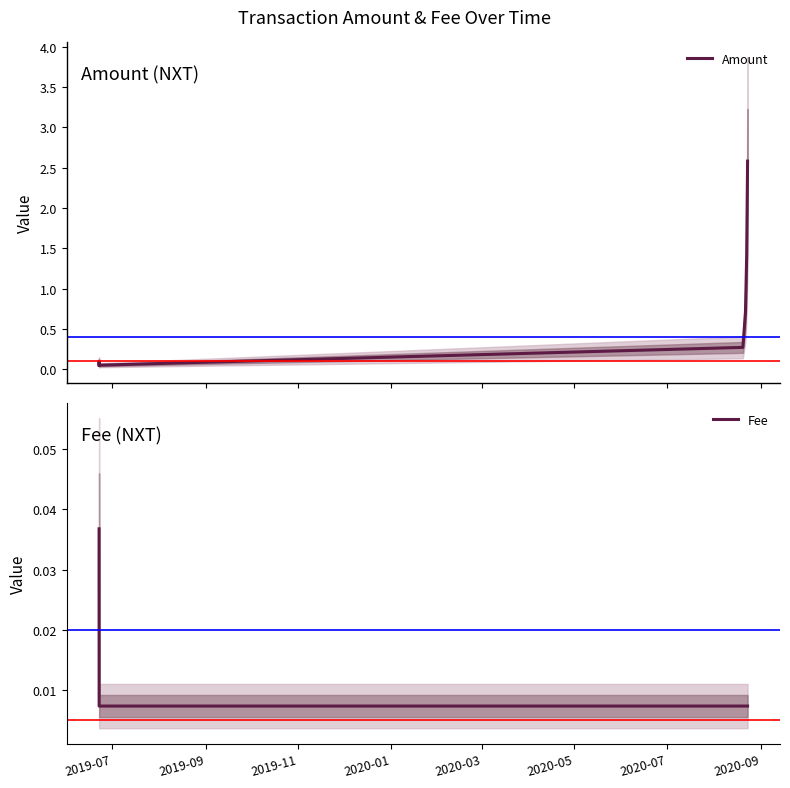

Which label corresponds to the smallest value in the chart?

2019-11